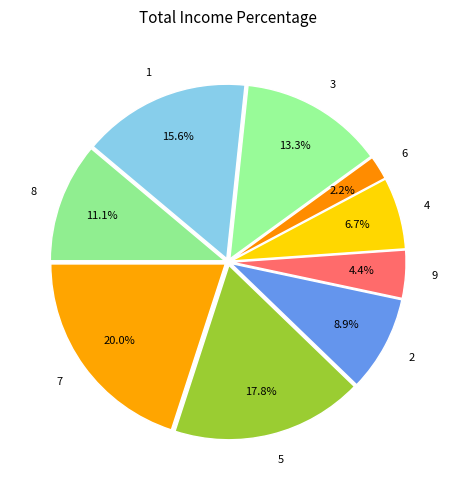

Rank the categories by value from highest to lowest.

7, 5, 1, 3, 8, 2, 4, 9, 6